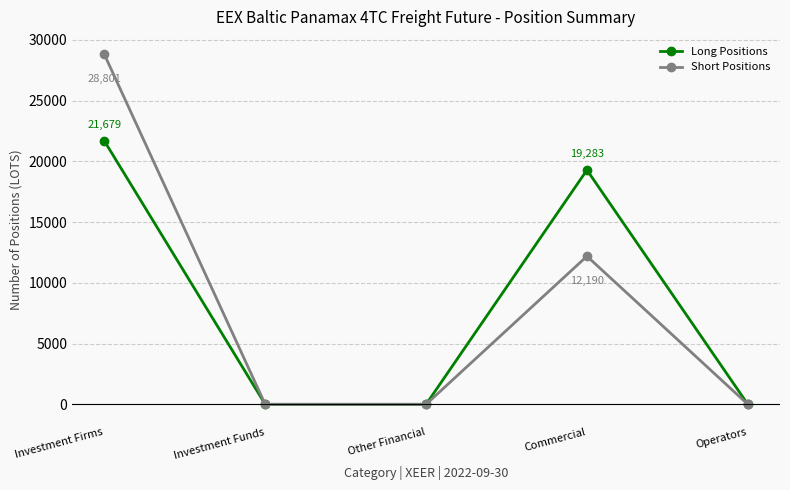

What are all the series names shown in the legend?

Long Positions, Short Positions